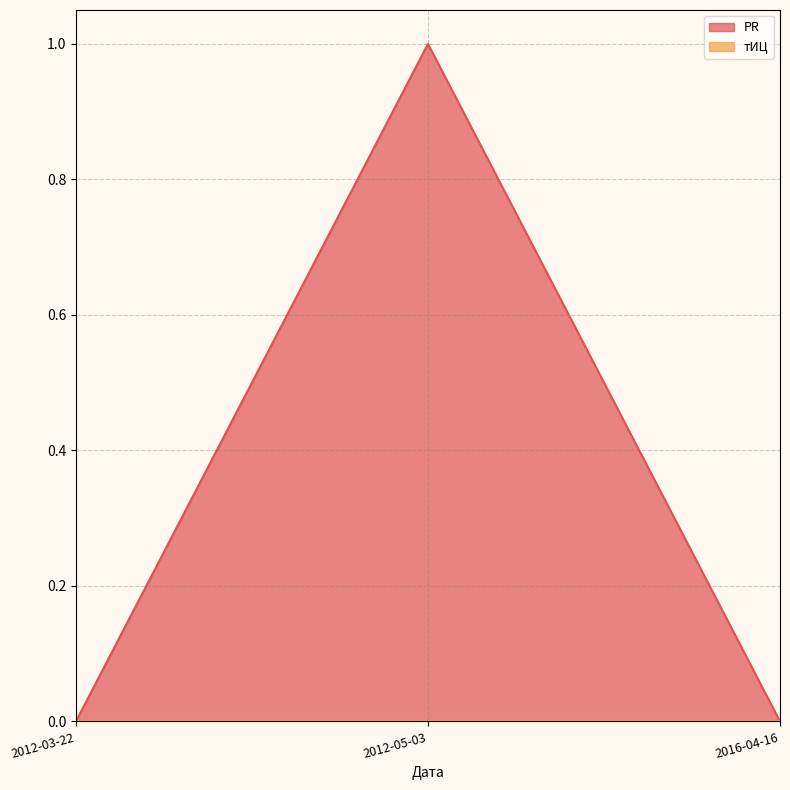

What position from the right is 2012-03-22?

3